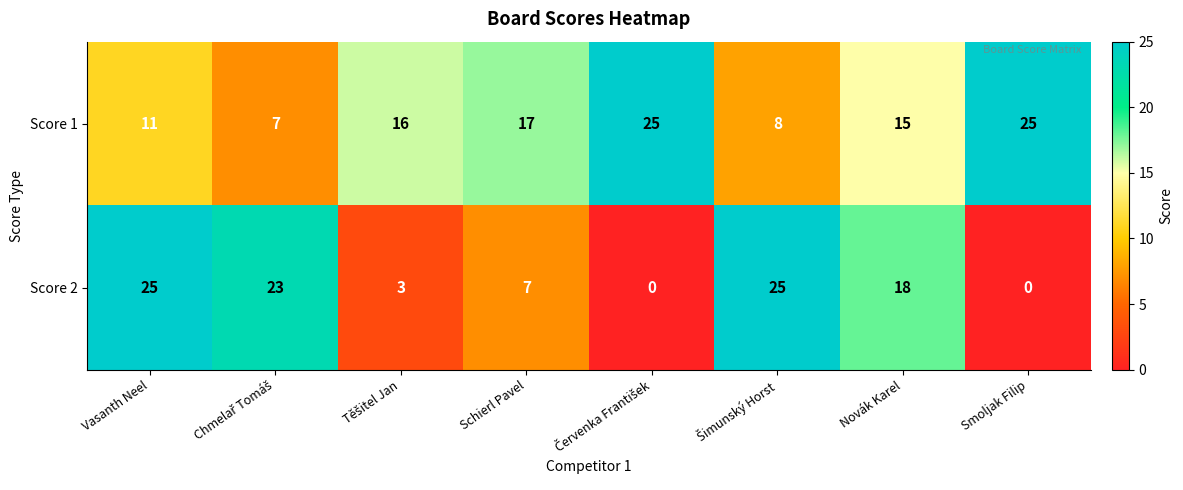

What is the sum of all Score 1 values?

124